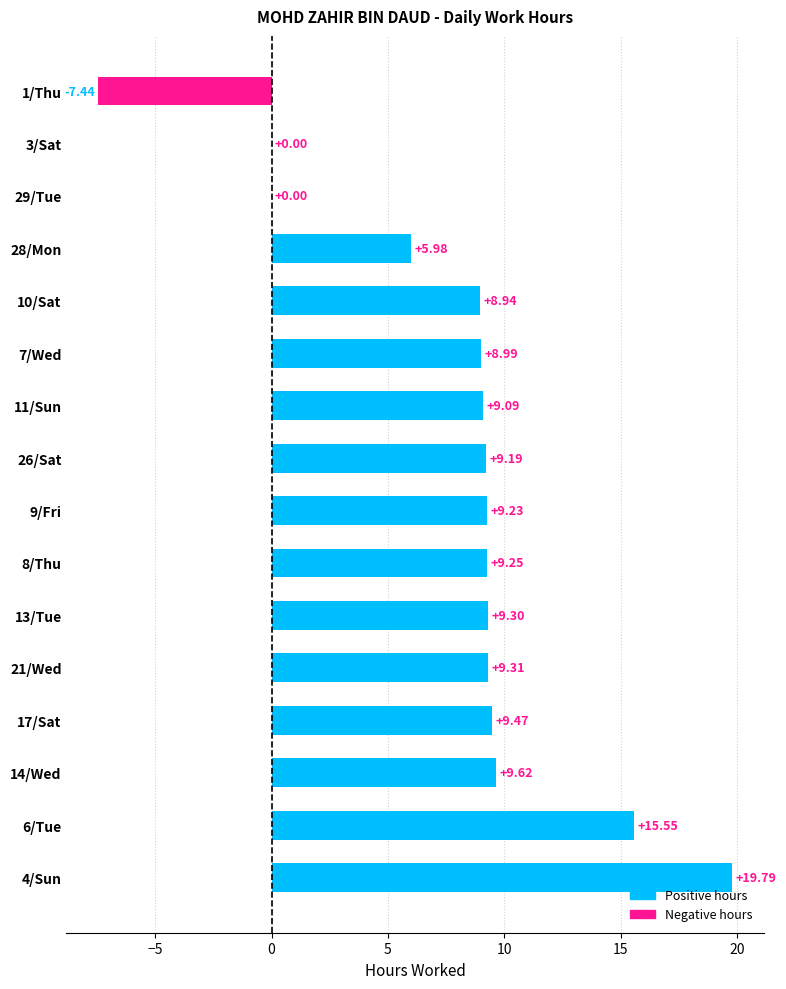

What is the change in value from 7/Wed to 3/Sat?

-9.0